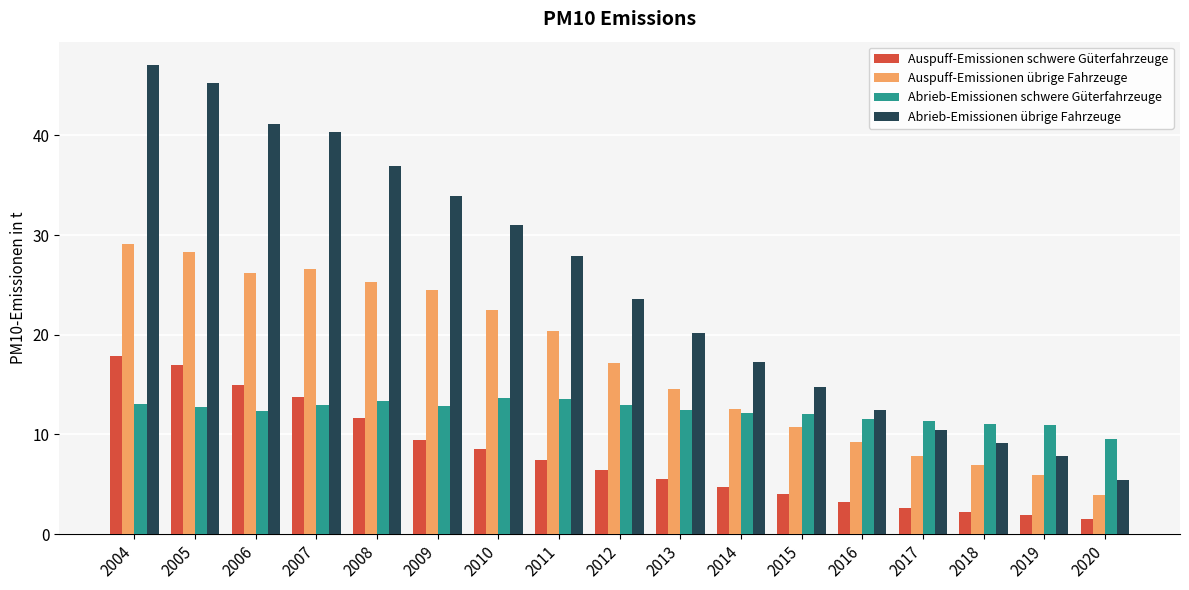

What is the difference between the maximum and minimum values in the Abrieb-Emissionen schwere Güterfahrzeuge series?

4.1